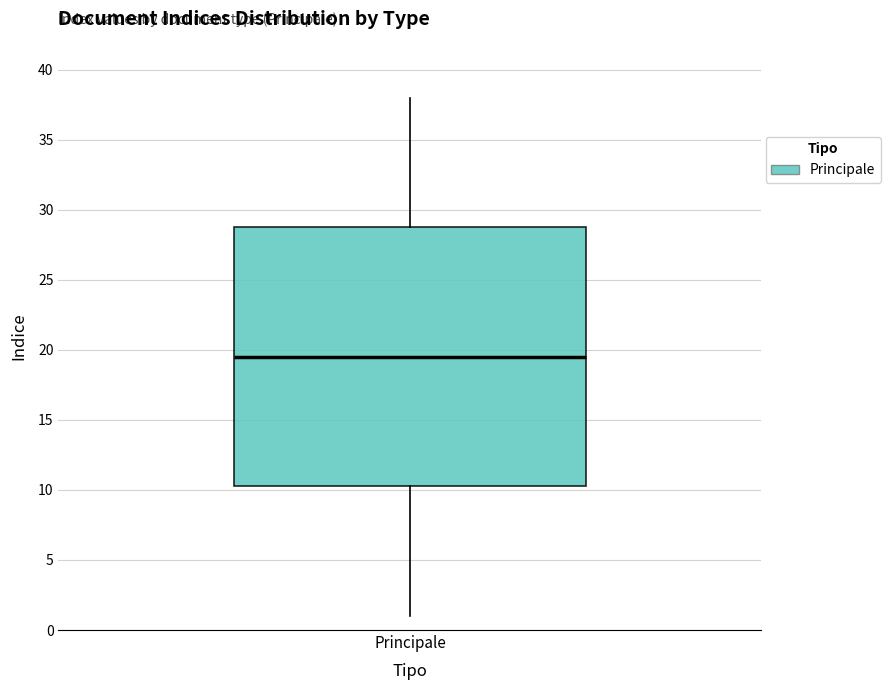

Read this box plot against the y-axis: the position of the median line, the range covered by the box, and the ends of both whiskers. The values are not printed on the chart, so give them approximately, as read against the axis.

median 19.5, box 10.5 to 29.0, whiskers 1.0 to 38.0